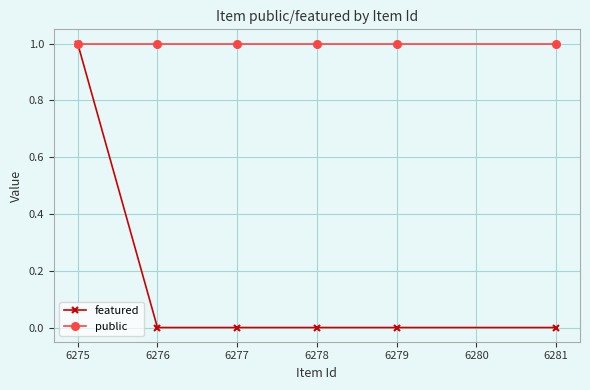

What are all the series names shown in the legend?

featured, public